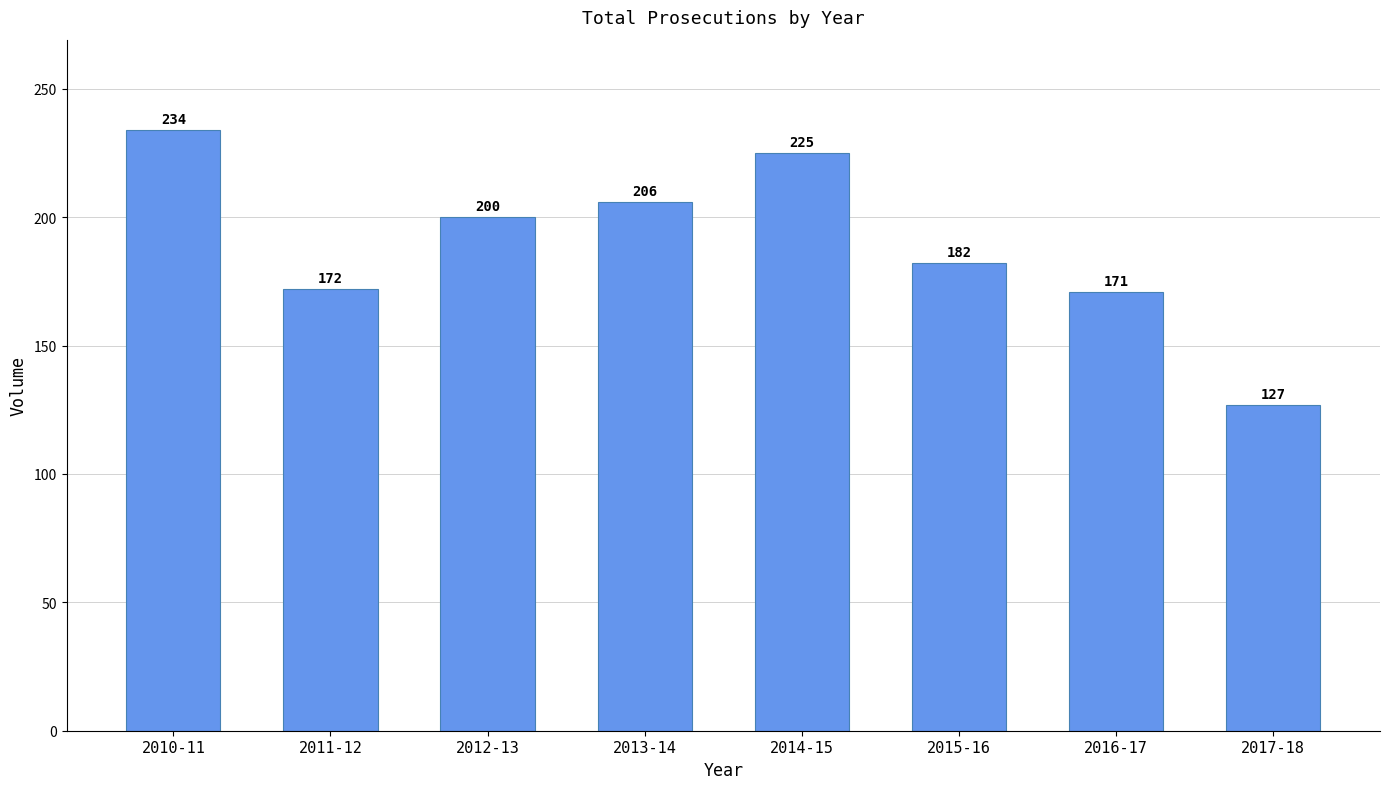

What is the label of the 3rd bar from the left?

2012-13